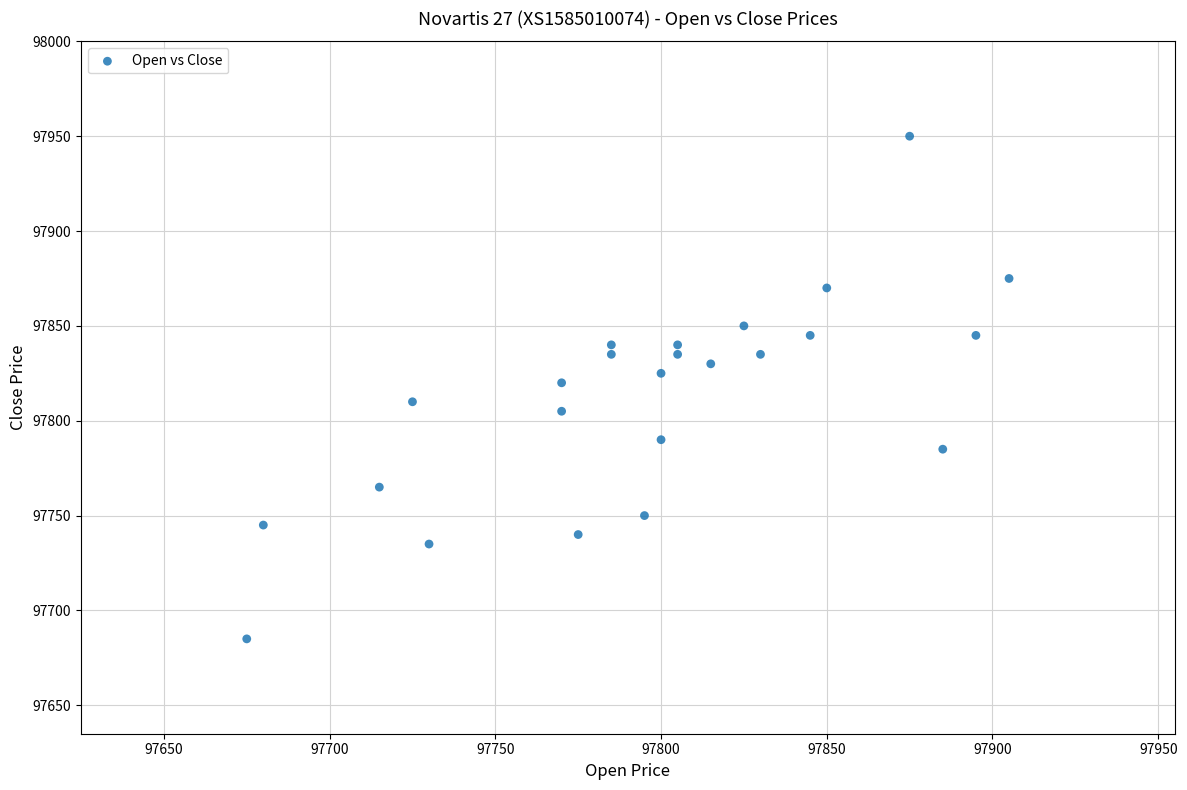

What is the range of X values (max minus min)?

230